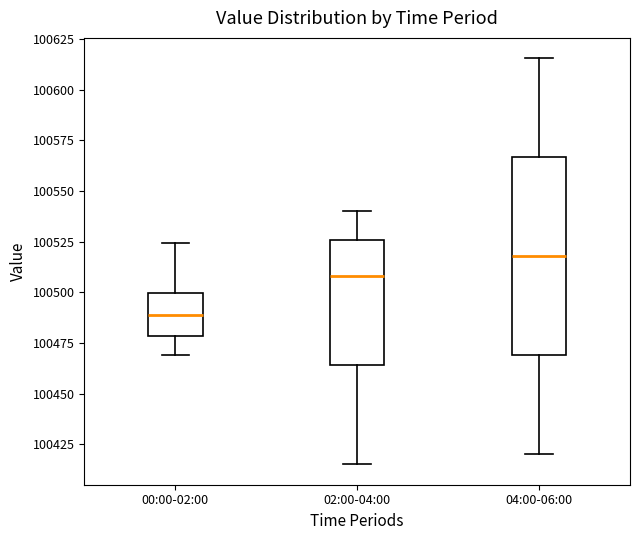

Which box is the tallest, from its lower edge to its upper edge?

04:00-06:00